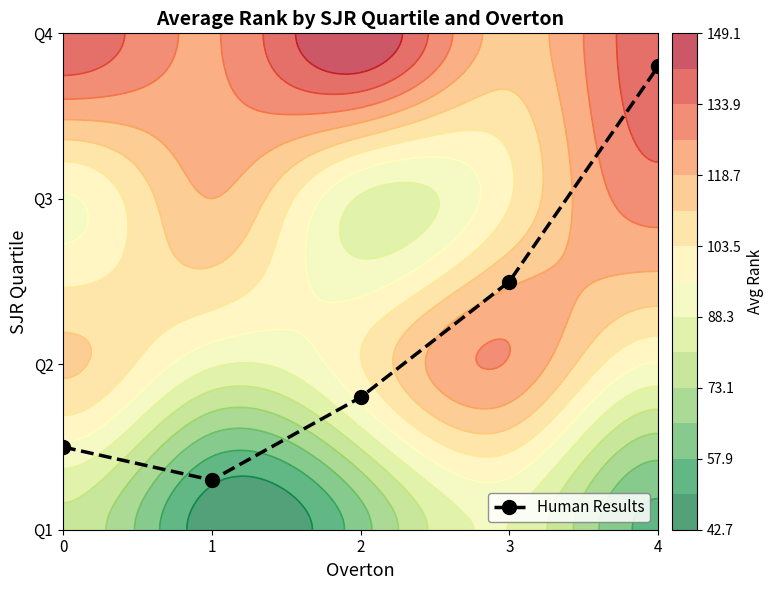

Where is the data nearest to the value 1?

2